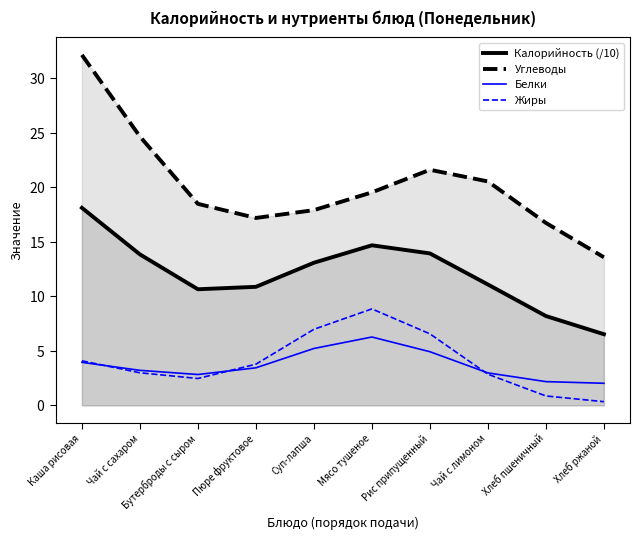

Reading left to right, extract all data points from this chart.

Калорийность (/10): Каша рисовая=18.1	Чай с сахаром=13.8	Бутерброды с сыром=10.6	Пюре фруктовое=10.9	Суп-лапша=13.1	Мясо тушеное=14.7	Рис припущенный=13.9	Чай с лимоном=11.1	Хлеб пшеничный=8.2	Хлеб ржаной=6.5
Углеводы: Каша рисовая=32.1	Чай с сахаром=24.6	Бутерброды с сыром=18.5	Пюре фруктовое=17.2	Суп-лапша=17.9	Мясо тушеное=19.5	Рис припущенный=21.6	Чай с лимоном=20.5	Хлеб пшеничный=16.7	Хлеб ржаной=13.6
Белки: Каша рисовая=3.9	Чай с сахаром=3.2	Бутерброды с сыром=2.8	Пюре фруктовое=3.4	Суп-лапша=5.2	Мясо тушеное=6.3	Рис припущенный=4.9	Чай с лимоном=3.0	Хлеб пшеничный=2.2	Хлеб ржаной=2.0
Жиры: Каша рисовая=4.1	Чай с сахаром=3.0	Бутерброды с сыром=2.5	Пюре фруктовое=3.8	Суп-лапша=7.0	Мясо тушеное=8.8	Рис припущенный=6.6	Чай с лимоном=2.9	Хлеб пшеничный=0.9	Хлеб ржаной=0.3